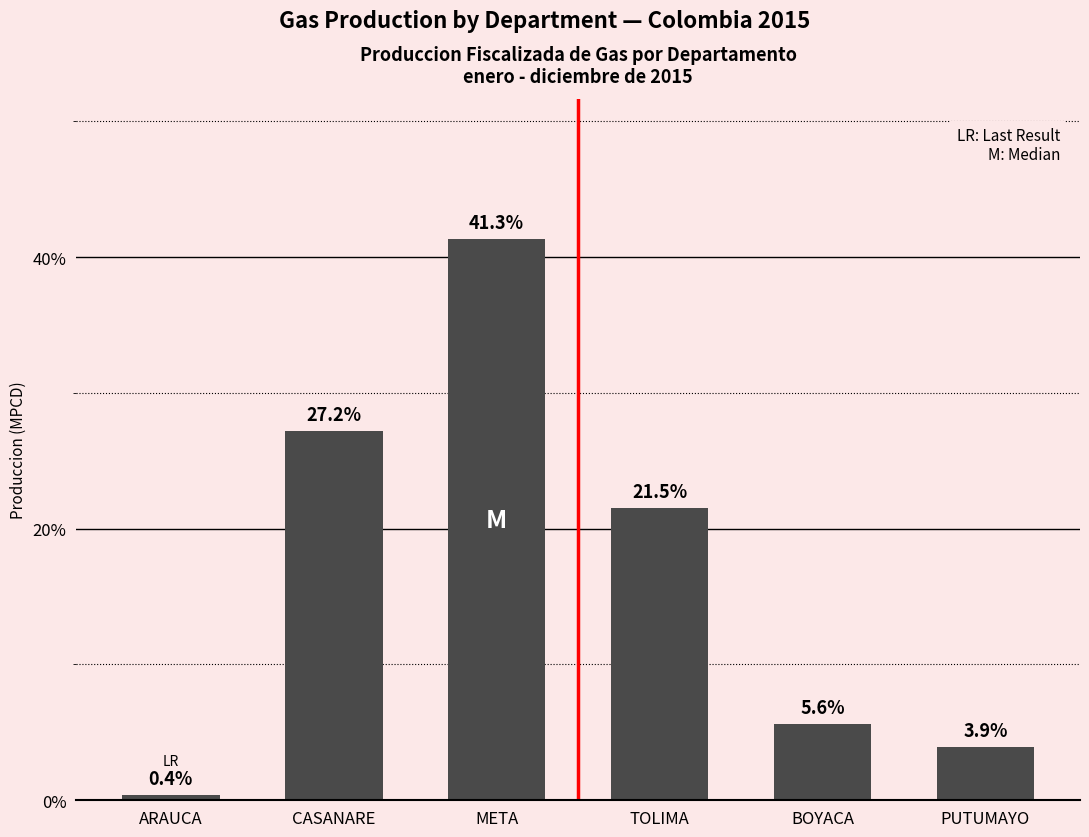

Are the bars horizontal?

No